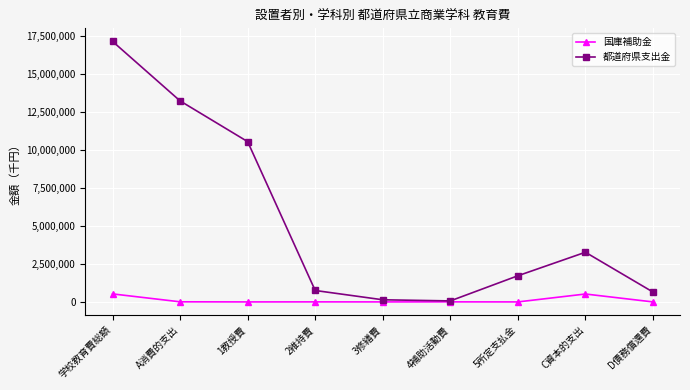

Between 1教授費 and 3修繕費, which series saw the biggest shift?

都道府県支出金